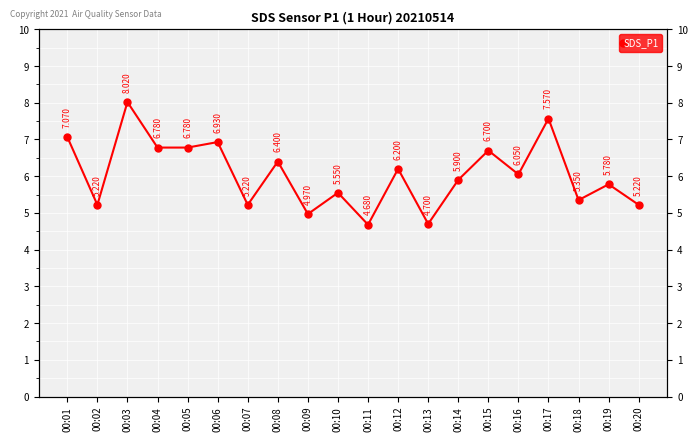

Reading left to right, transcribe all the data shown in this chart.

7.1	5.2	8.0	6.8	6.8	6.9	5.2	6.4	5.0	5.5	4.7	6.2	4.7	5.9	6.7	6.0	7.6	5.3	5.8	5.2